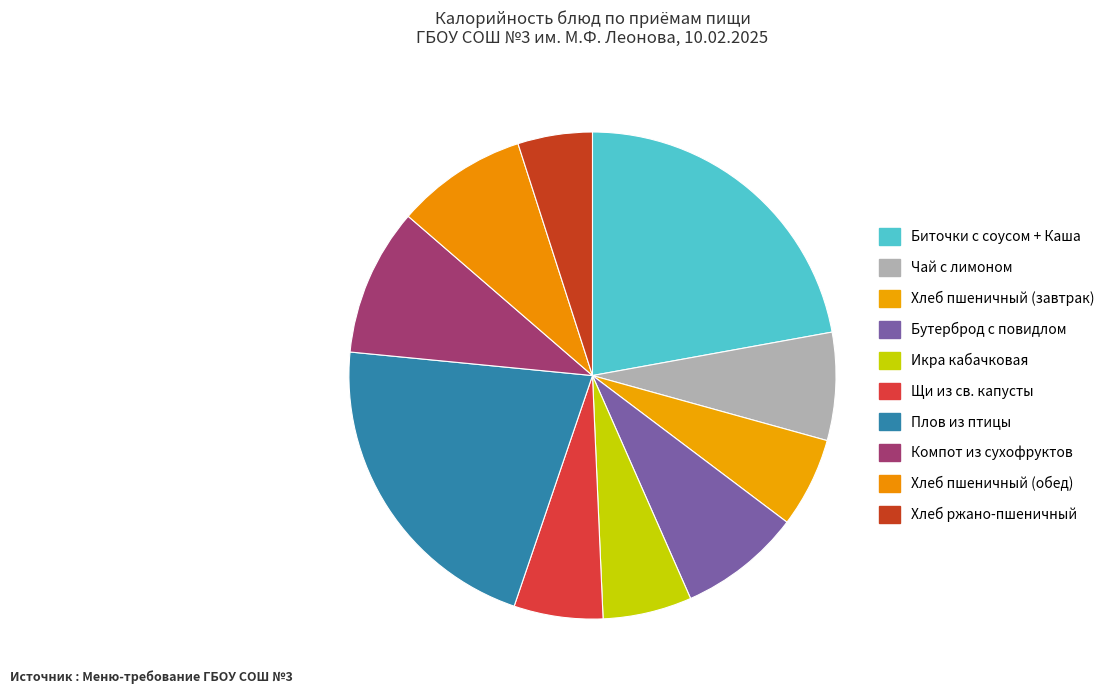

What is the smallest slice in the pie chart?

Хлеб ржано-пшеничный